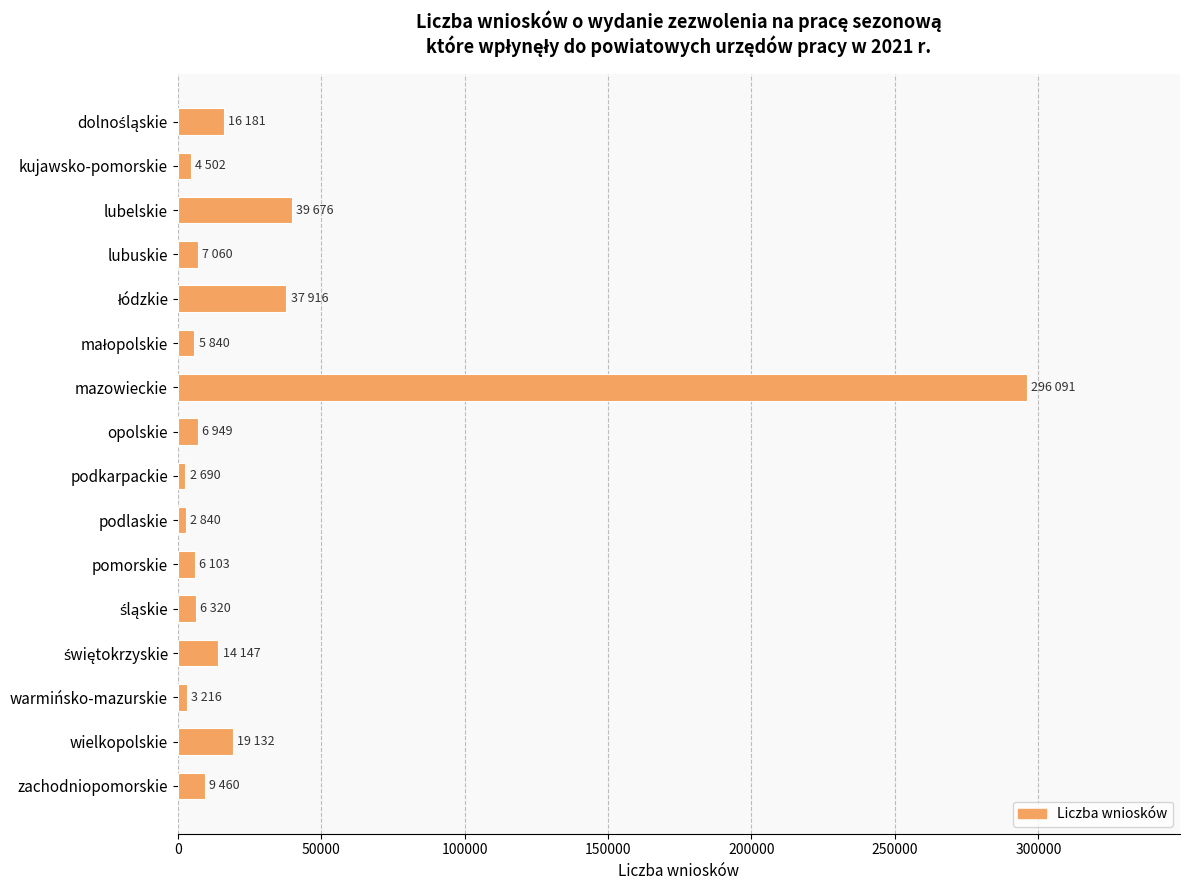

The chart shows a value of 67706 at lubelskie. True or false?

False